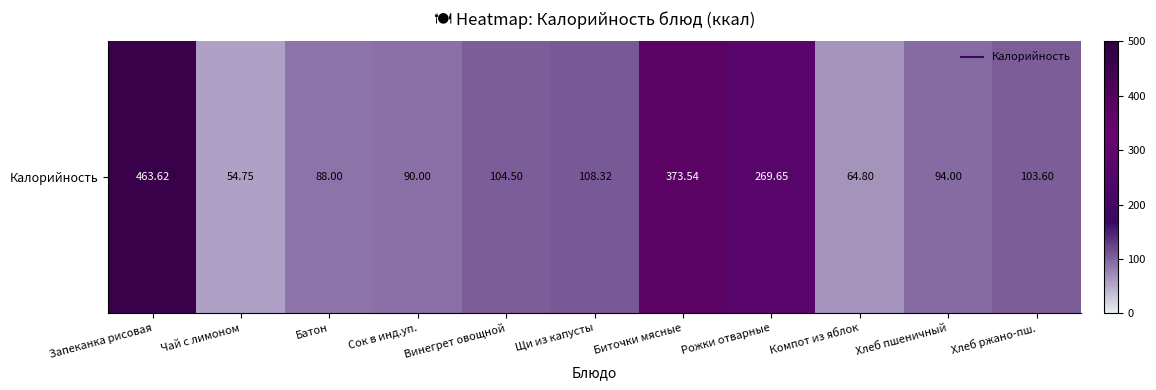

The value at Сок в инд.уп. is 151.6. True or false?

False